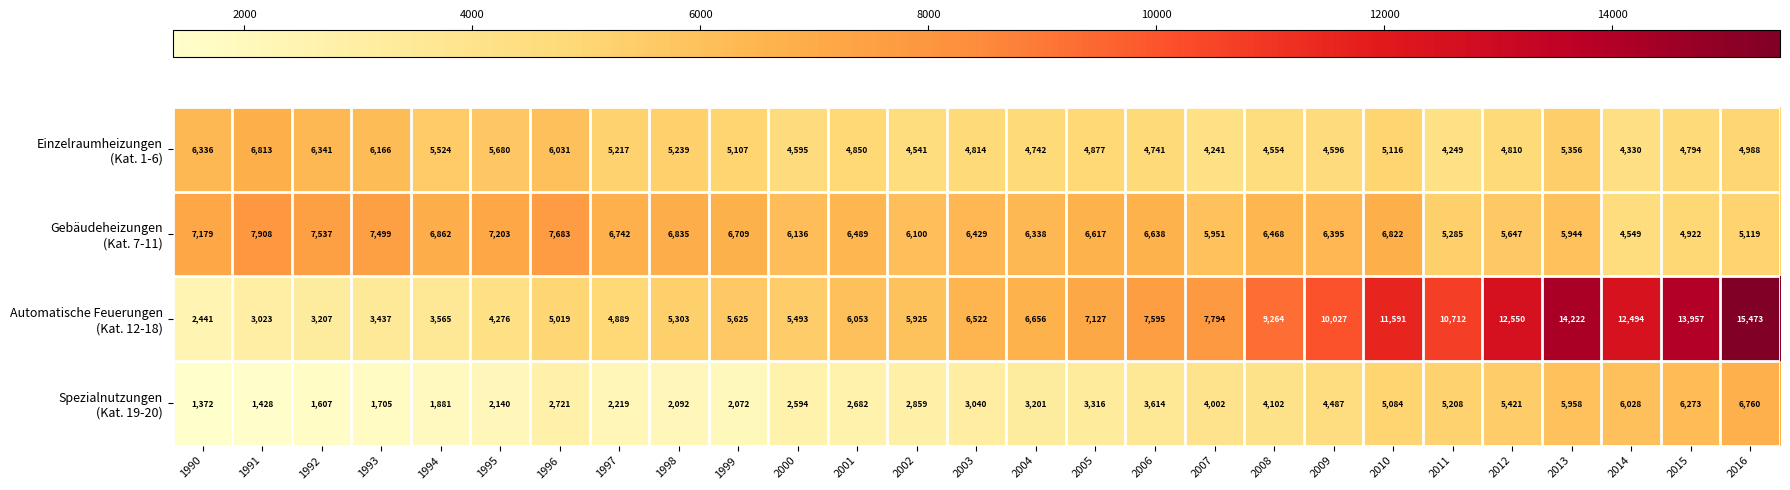

At which category is the sum across all series the highest?

2016